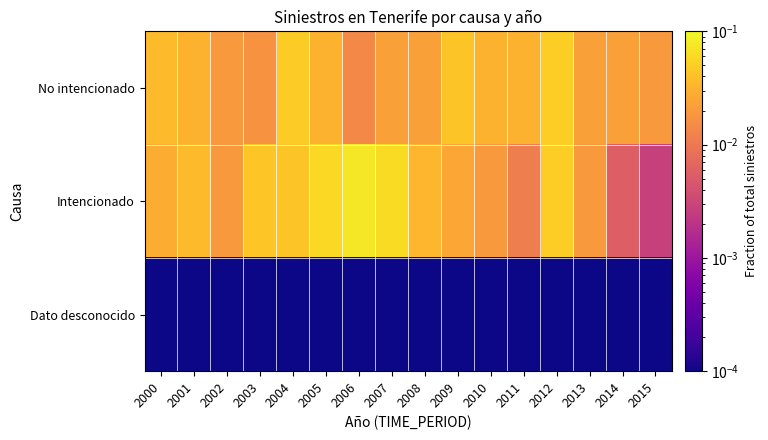

How many series are shown in this chart?

3